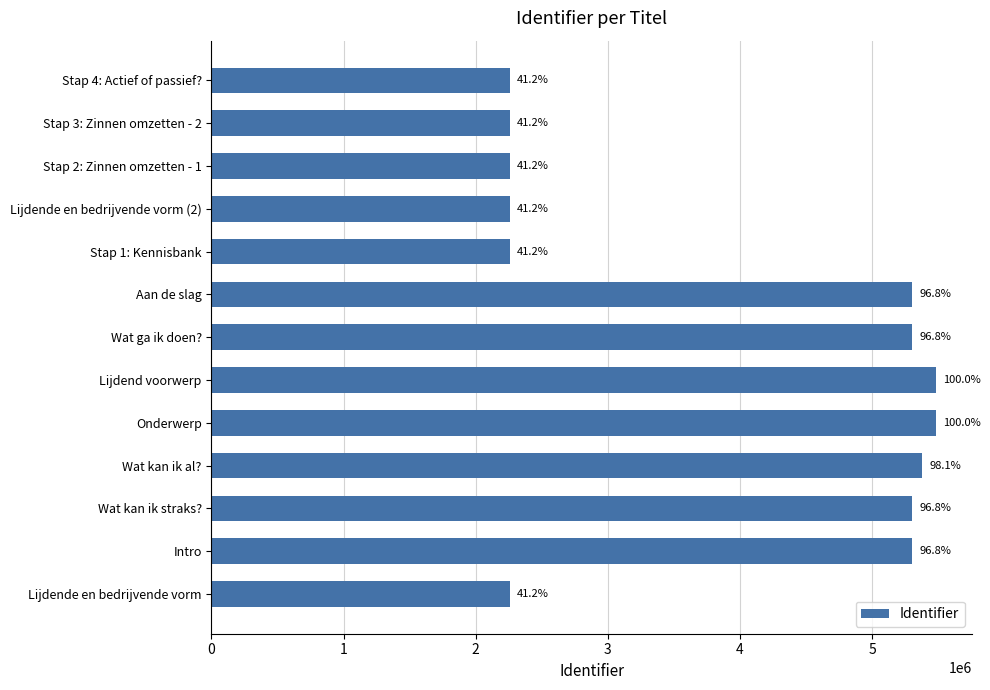

How many bars are there in total?

13